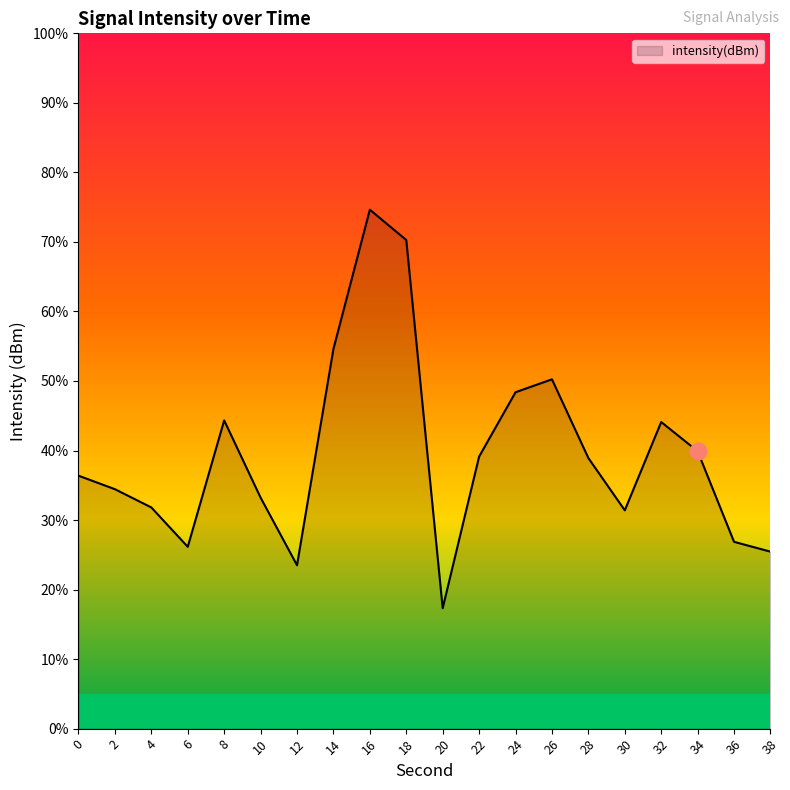

Does the chart have visible grid lines?

No